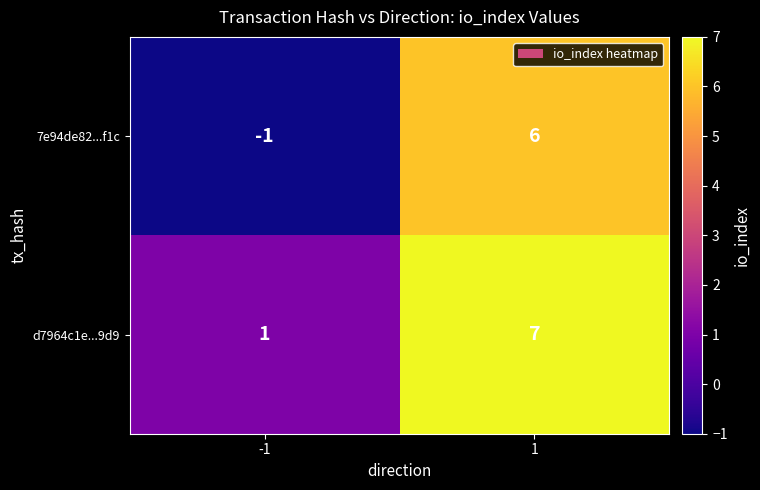

At how many categories does at least one series exceed 6?

1